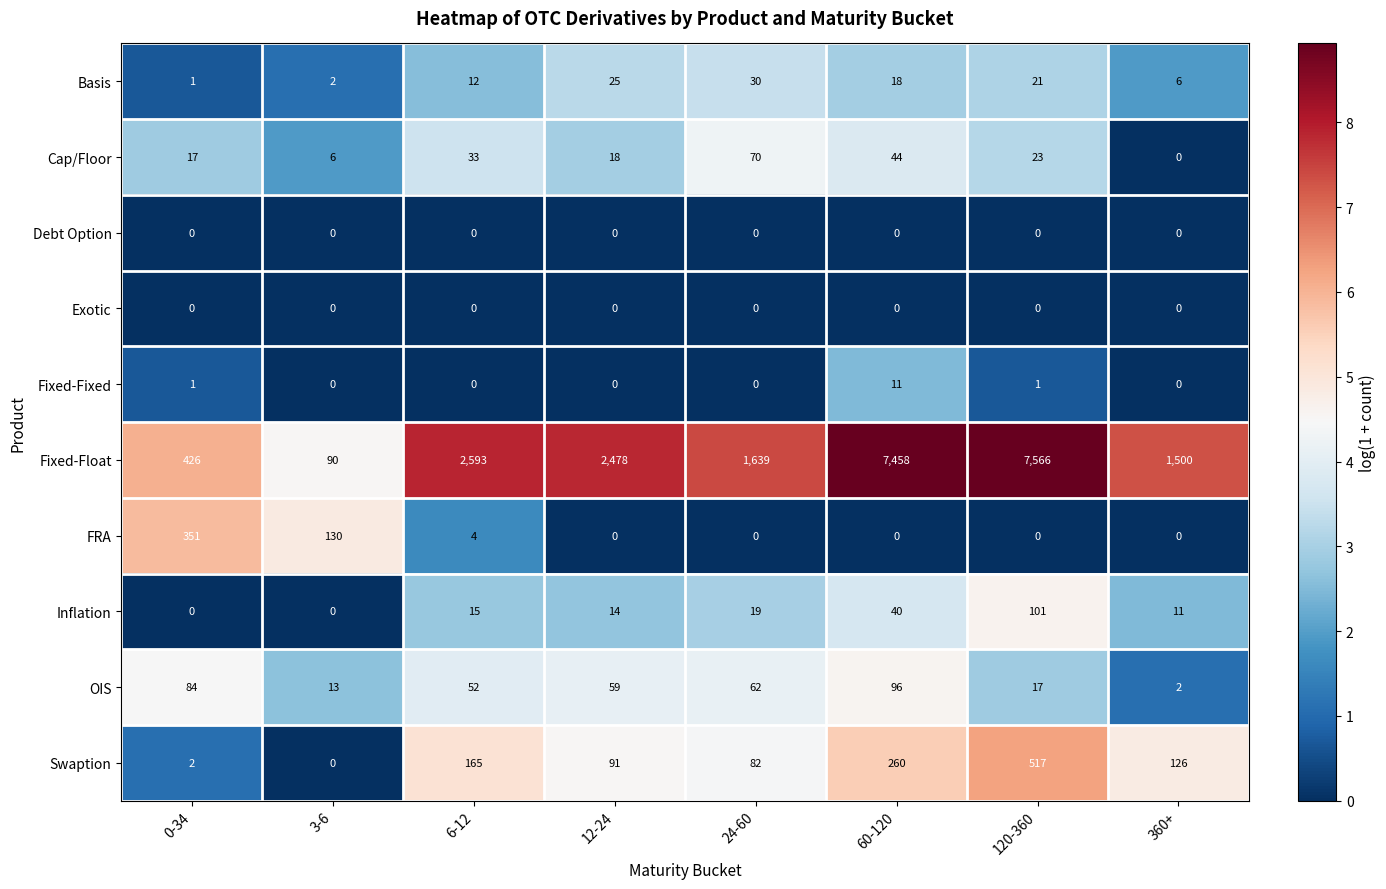

Which category has the highest value across all series?

120-360